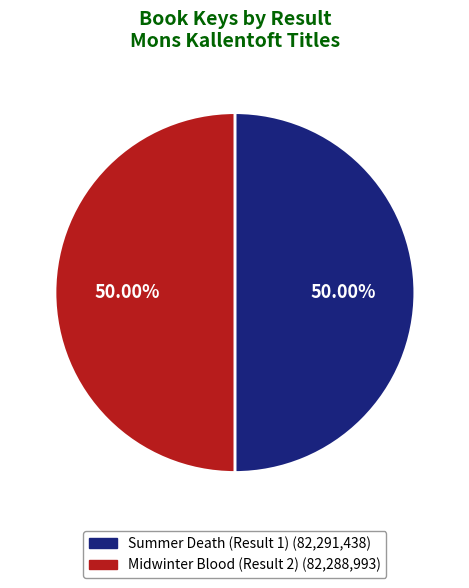

Approximately how many times larger is the value at Midwinter Blood (Result 2) compared to Summer Death (Result 1)?

1.0